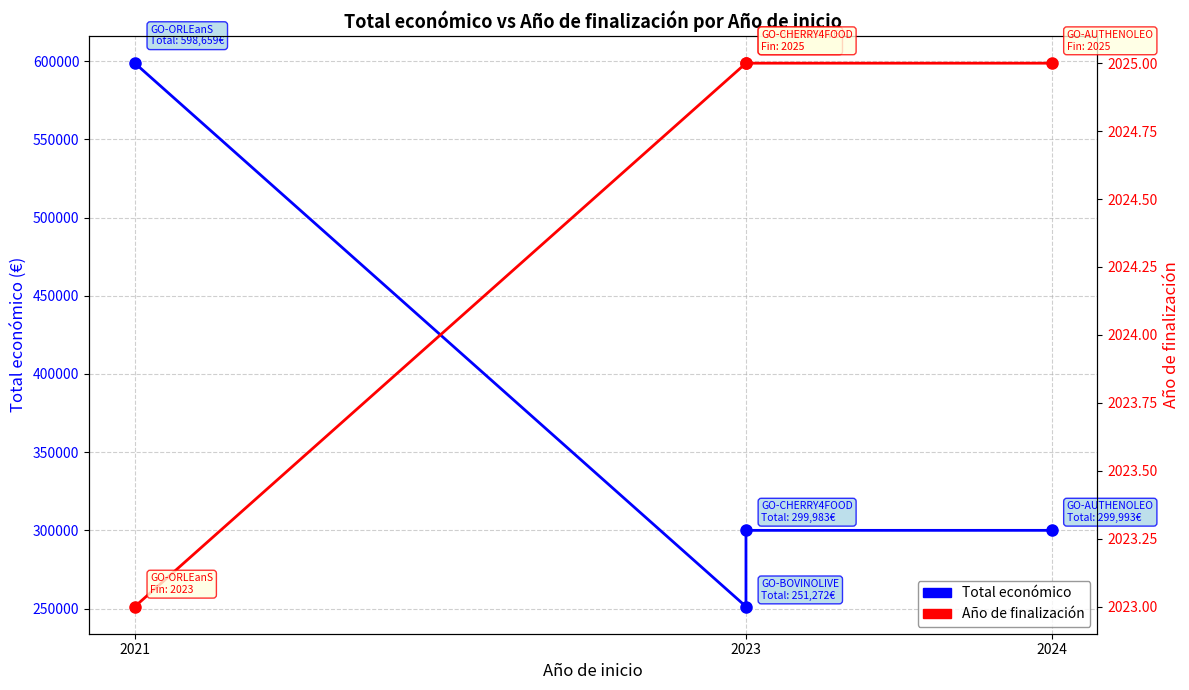

At which label does Año de finalización reach its minimum?

2021